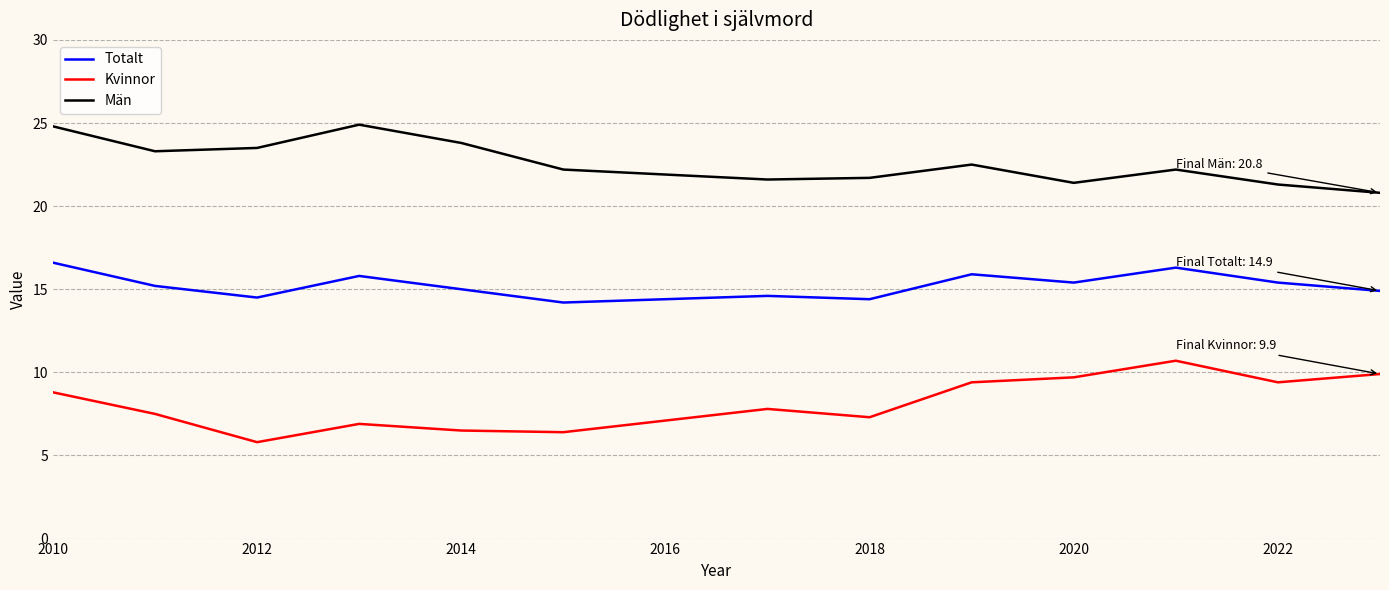

True or false: Kvinnor and Totalt intersect in this chart.

False